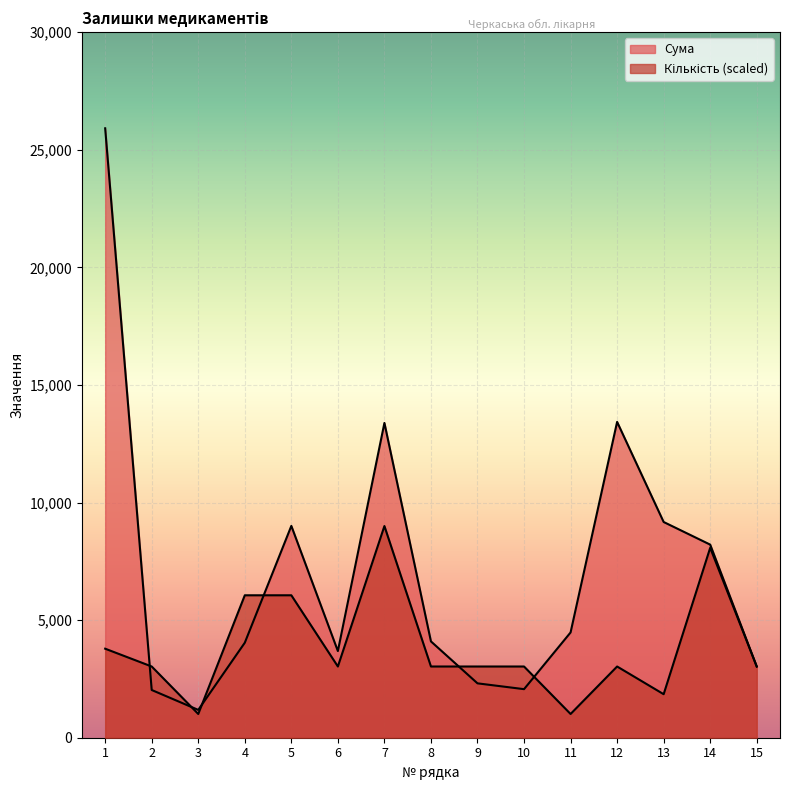

At which label does Кількість first exceed 3028?

1